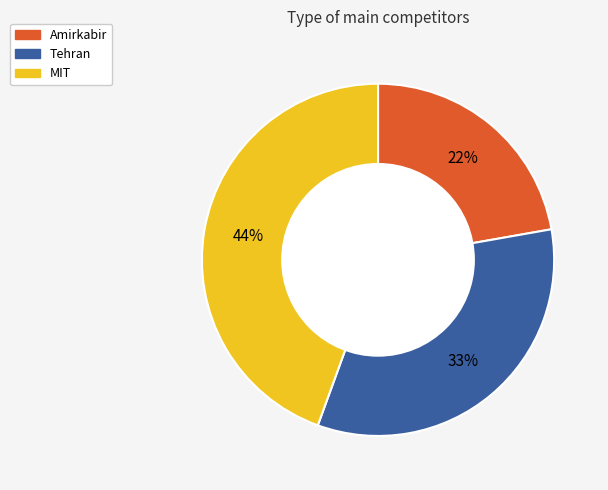

Combined, do Tehran and MIT account for over 50%?

Yes